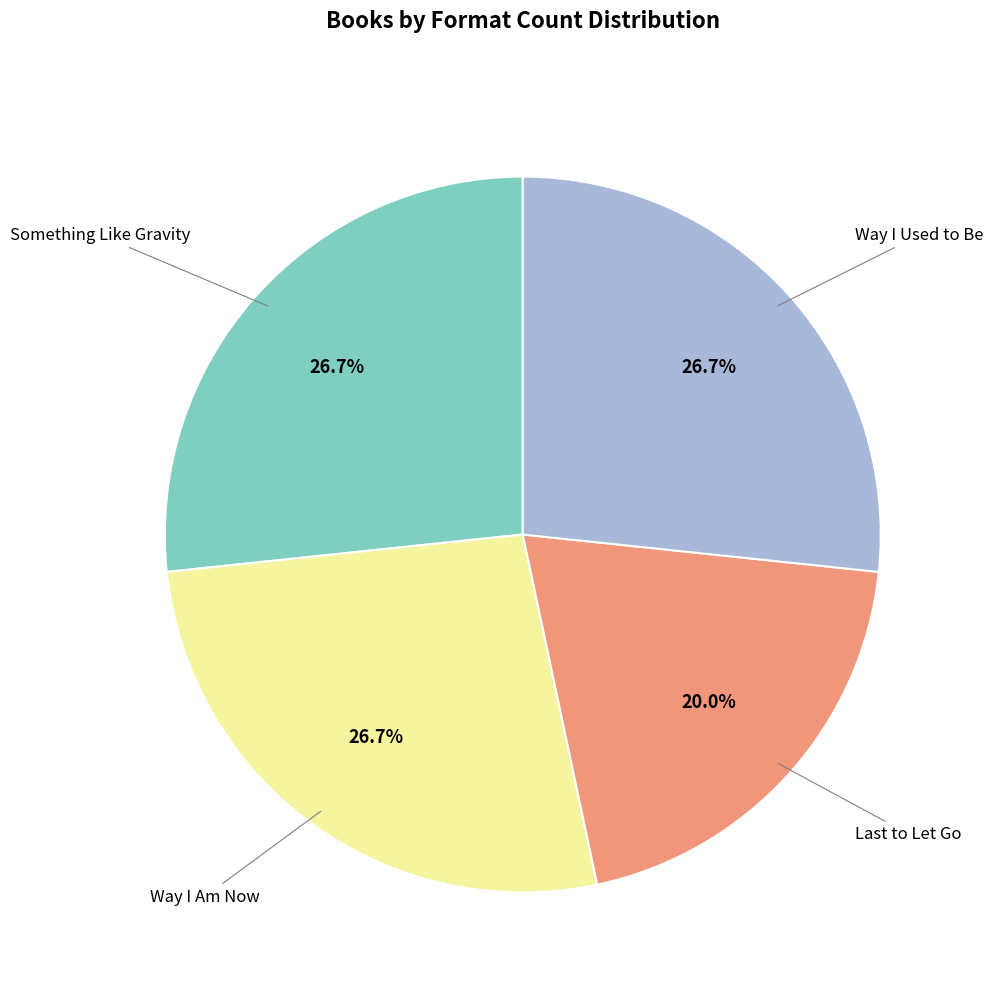

Is there a majority slice in this chart?

No